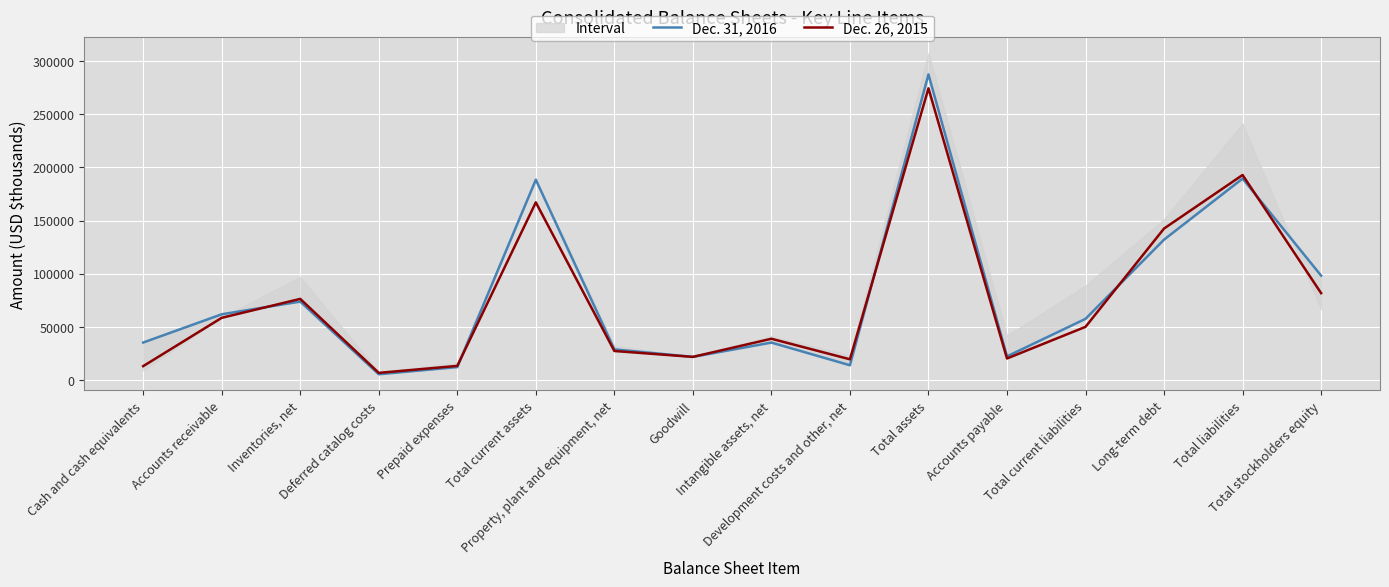

How many data points in Dec. 26, 2015 are less than 49884?

8